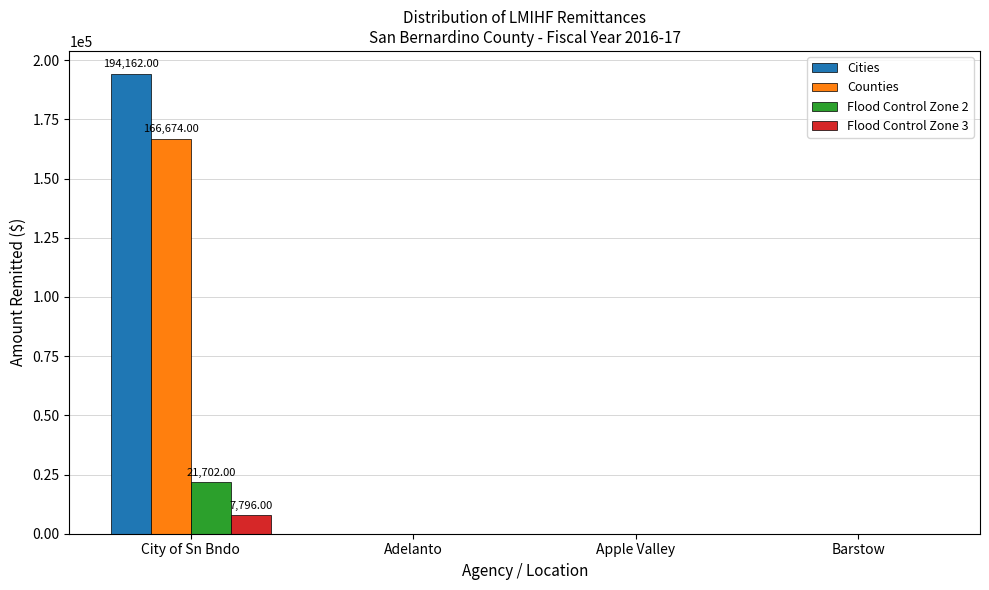

What is the sum of all Flood Control Zone 2 values?

21702